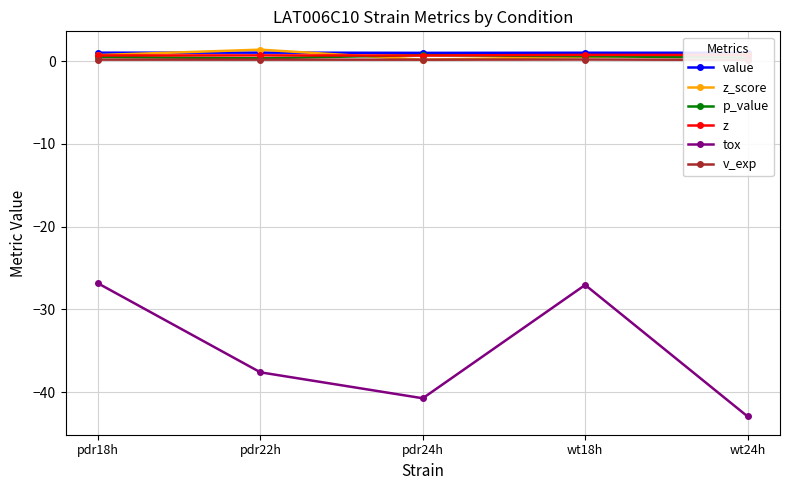

At which label does z_score reach its minimum?

pdr24h